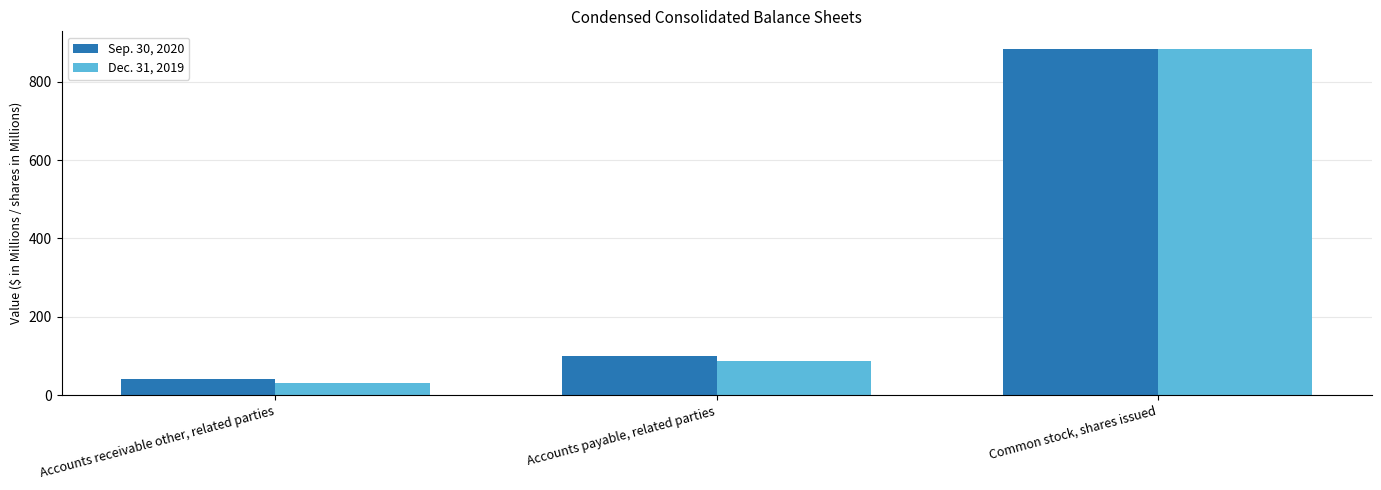

What is the difference between the highest and lowest values at Accounts payable, related parties?

13.2